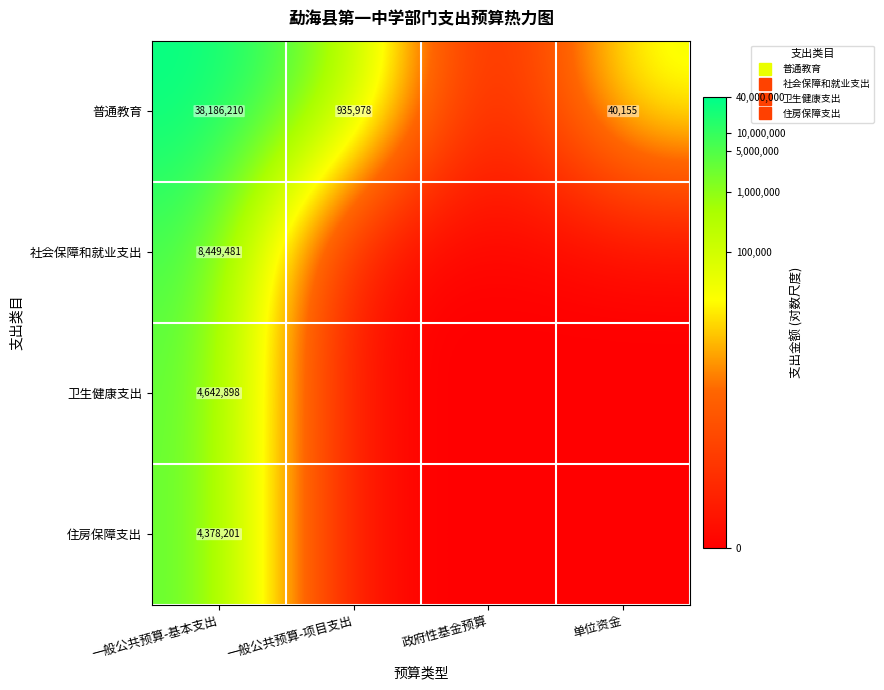

Count the number of categories in the chart.

4